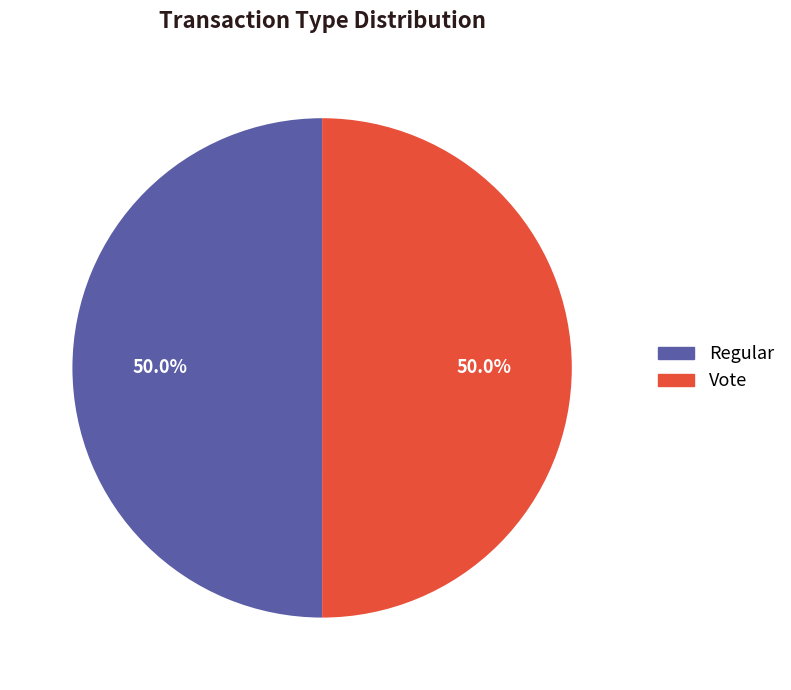

What percentage is the Vote slice, to the nearest percent?

50%